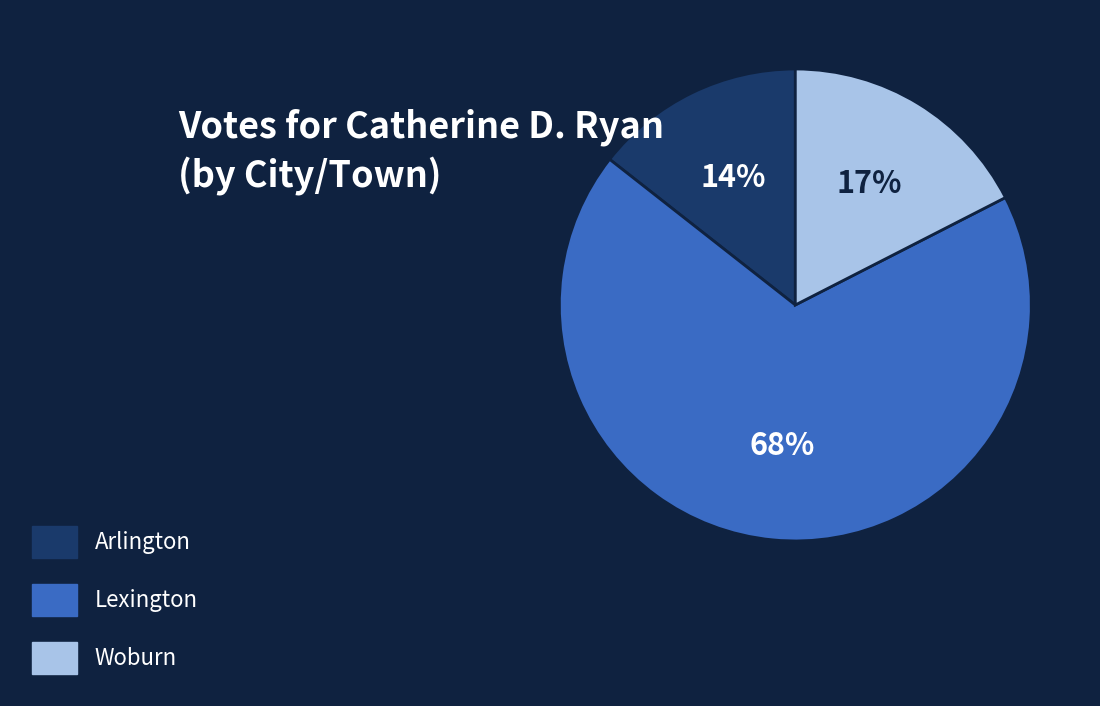

Which has a higher value, Arlington or Woburn?

Woburn